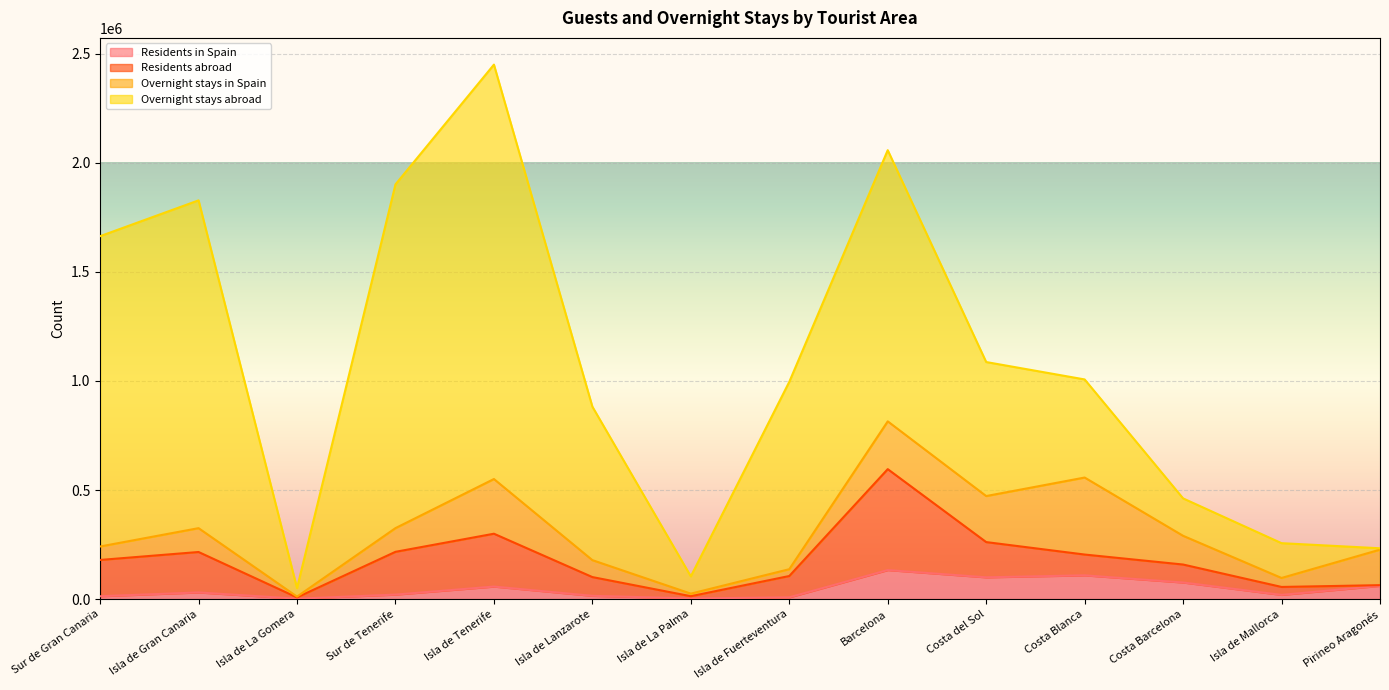

Between Barcelona and Pirineo Aragonés, which is larger?

Barcelona